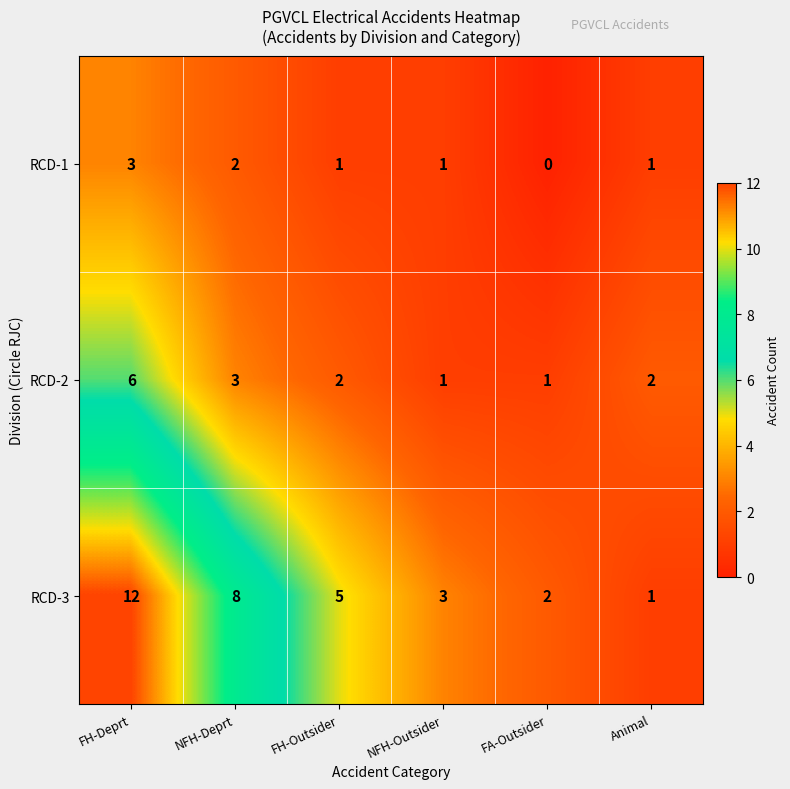

At which category does the chart reach its minimum across all series?

FA-Outsider